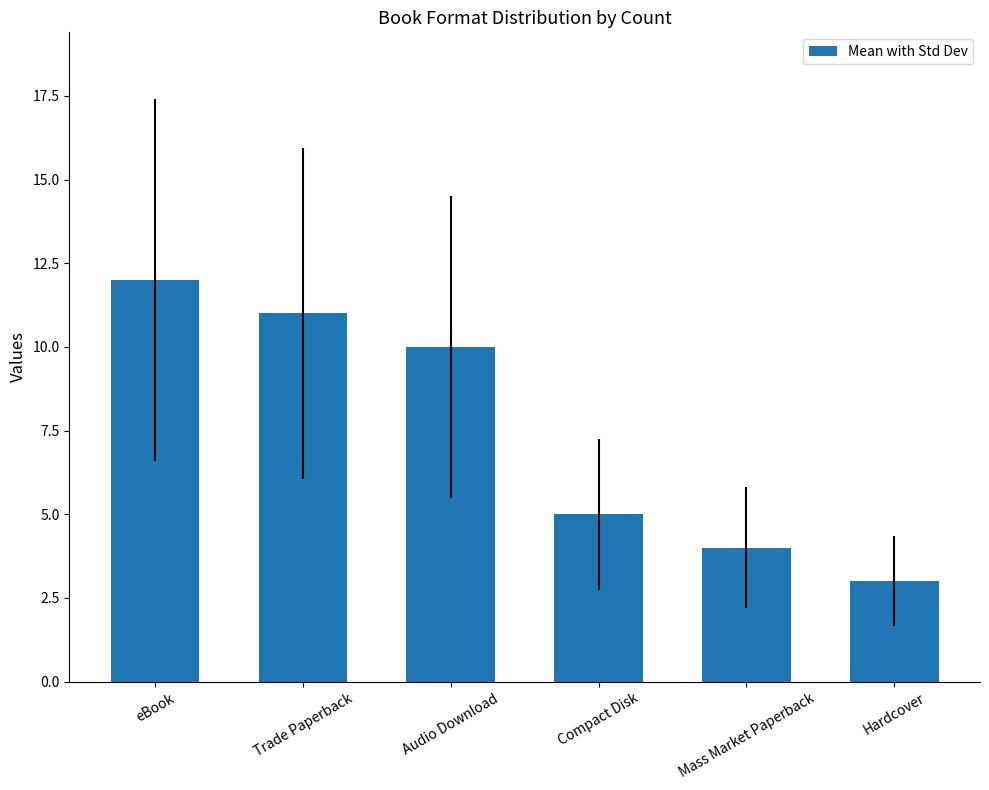

The chart shows a value of 4 at Mass Market Paperback. True or false?

True